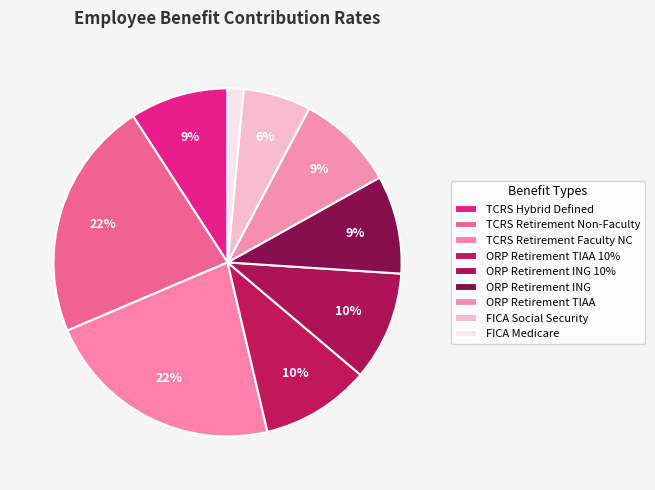

What percentage is the ORP Retirement ING slice, to the nearest percent?

9%